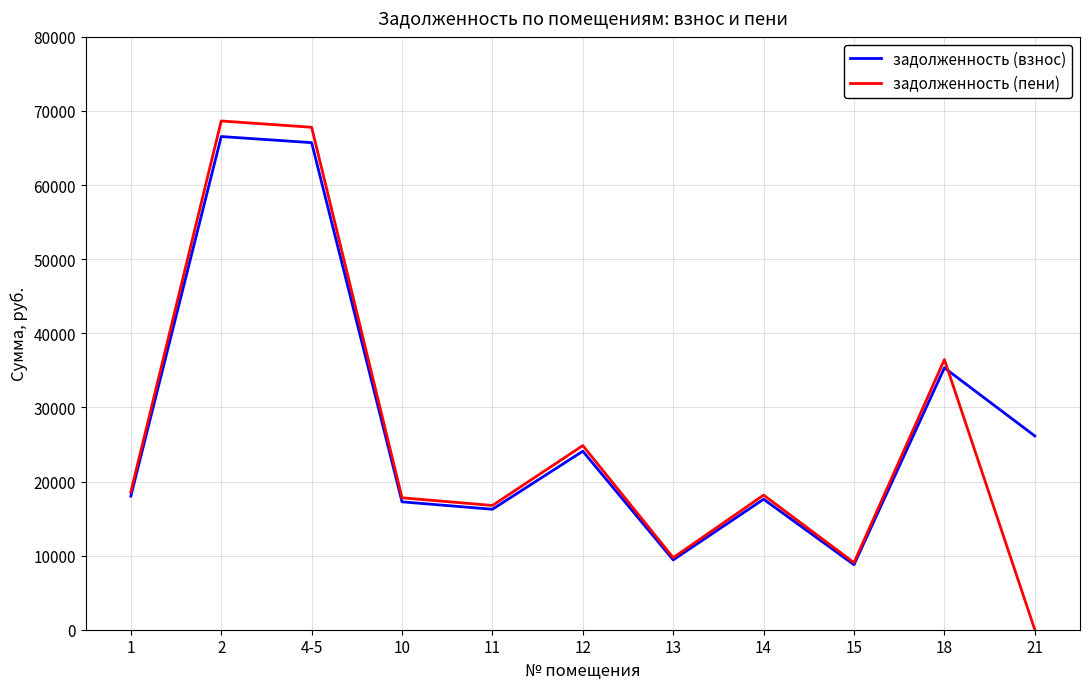

What is the total value across all series at 10?

35058.1